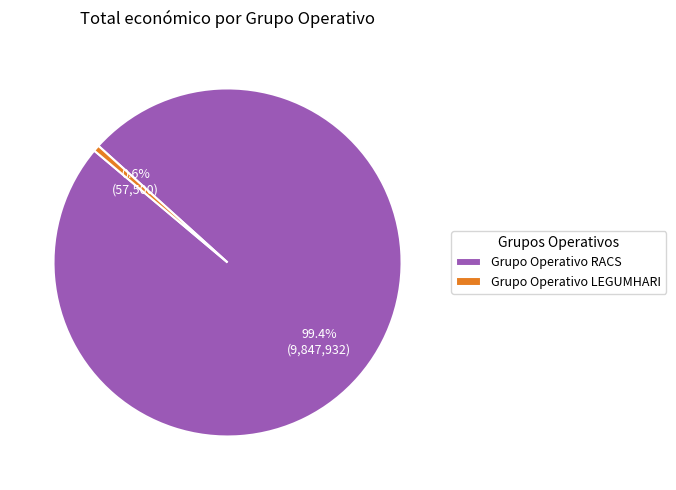

What portion of the pie excludes Grupo Operativo LEGUMHARI?

99.4%